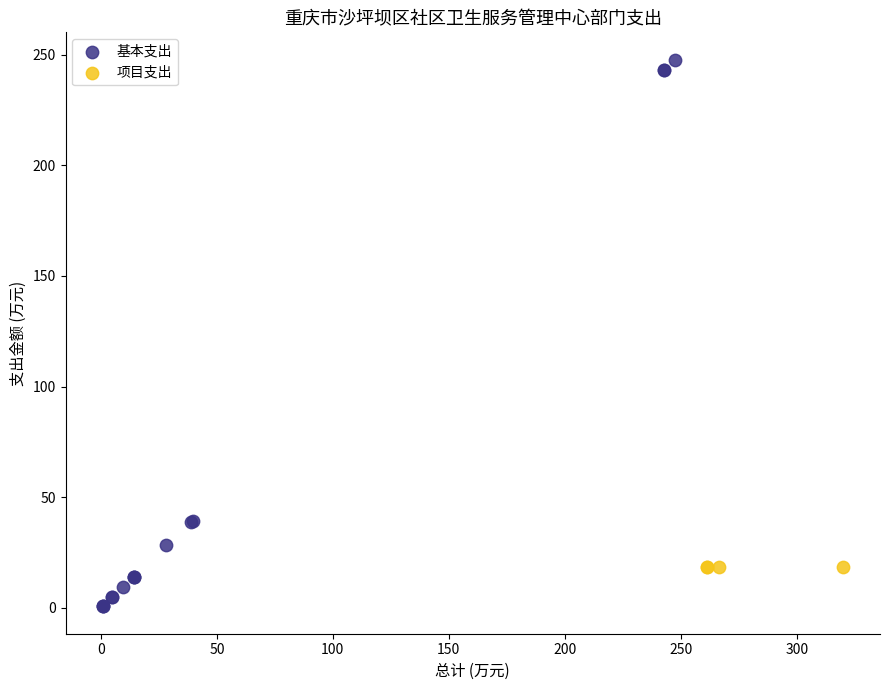

Which series reaches the maximum Y coordinate?

基本支出